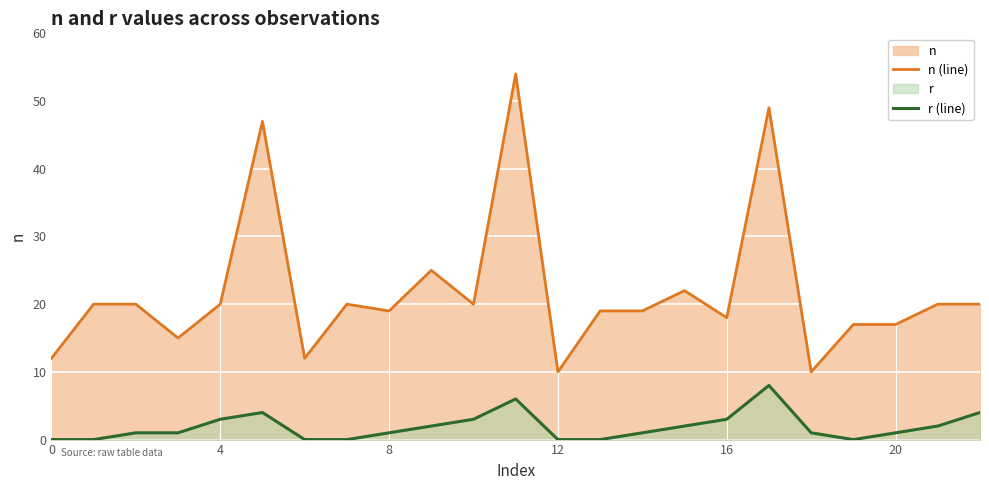

Rank the series by their maximum value, from highest to lowest.

n (line), r (line)